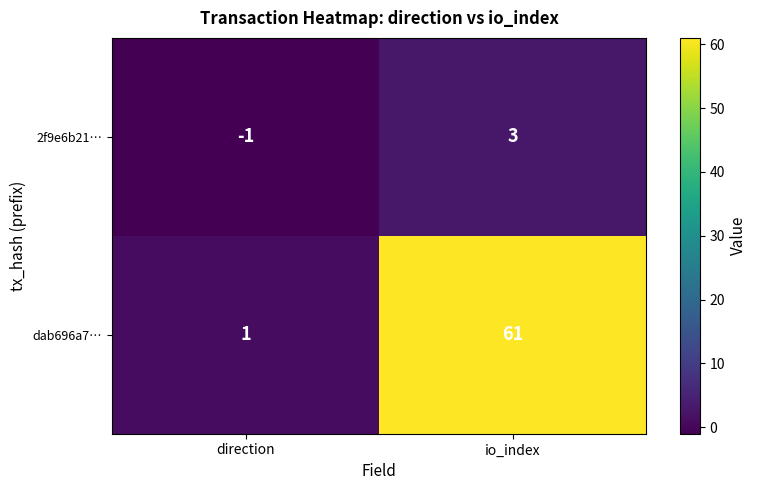

The value of 2f9e6b21… at direction is -1. True or false?

True